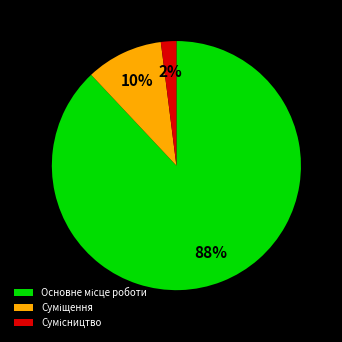

To the nearest percent, what is the difference between the largest and smallest slice percentages?

86%